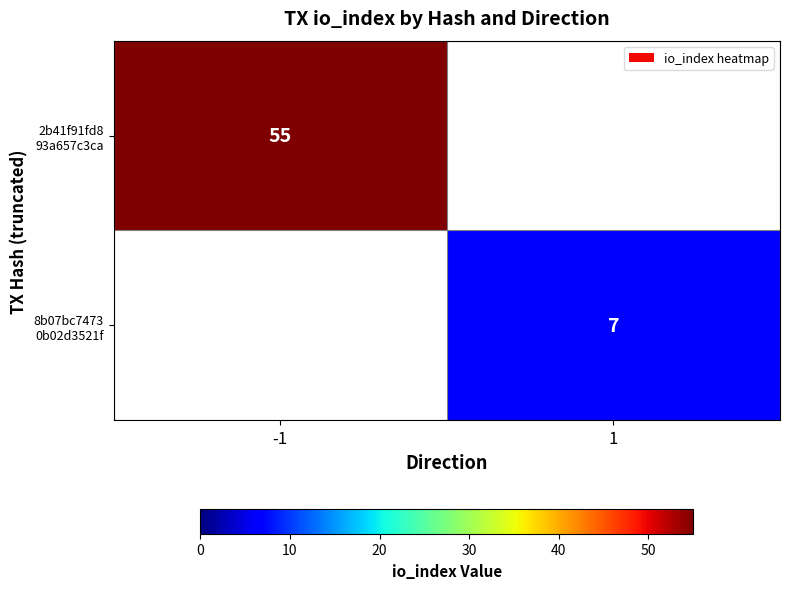

List the series in order of their peak value, highest first.

2b41f91fd8 93a657c3ca, 8b07bc7473 0b02d3521f